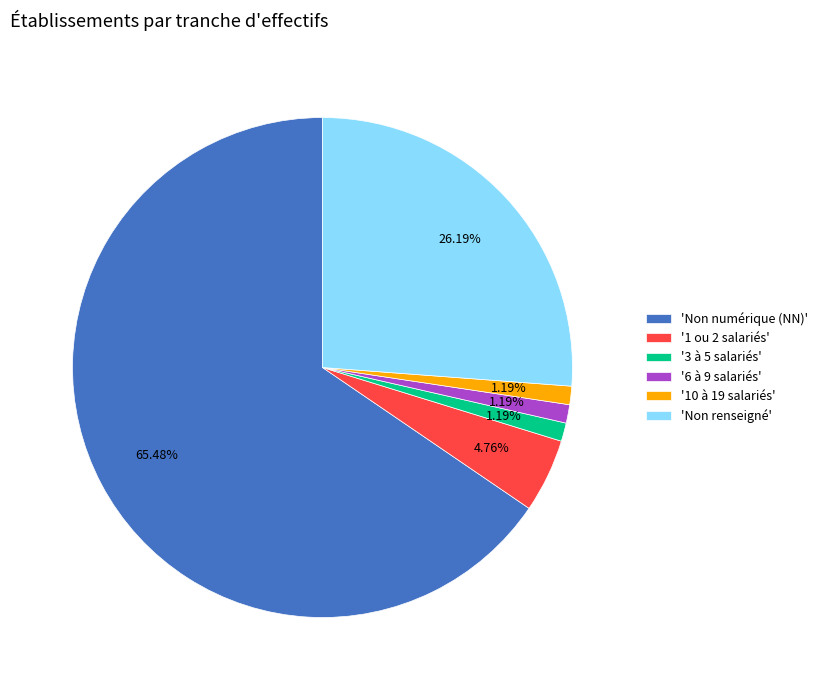

Is there any slice that represents more than half of the pie?

Yes